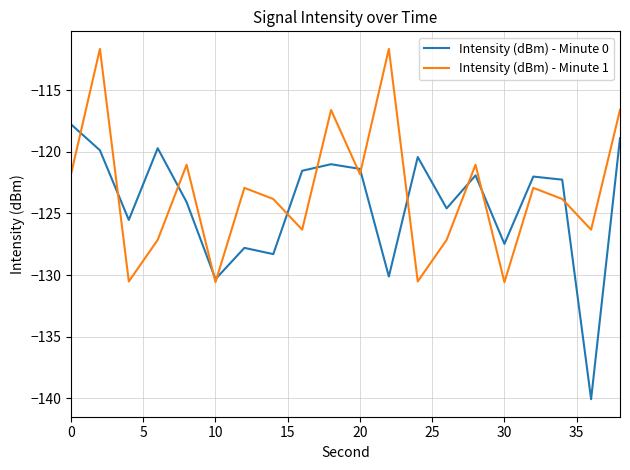

What is the maximum value for Intensity (dBm) - Minute 1?

-111.7